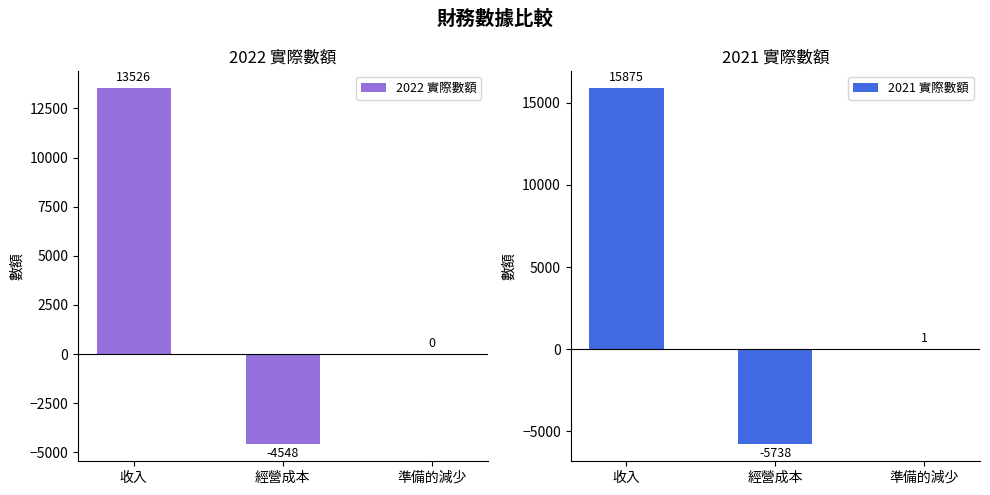

Where does the 2022 實際數額 series first go above 0?

收入